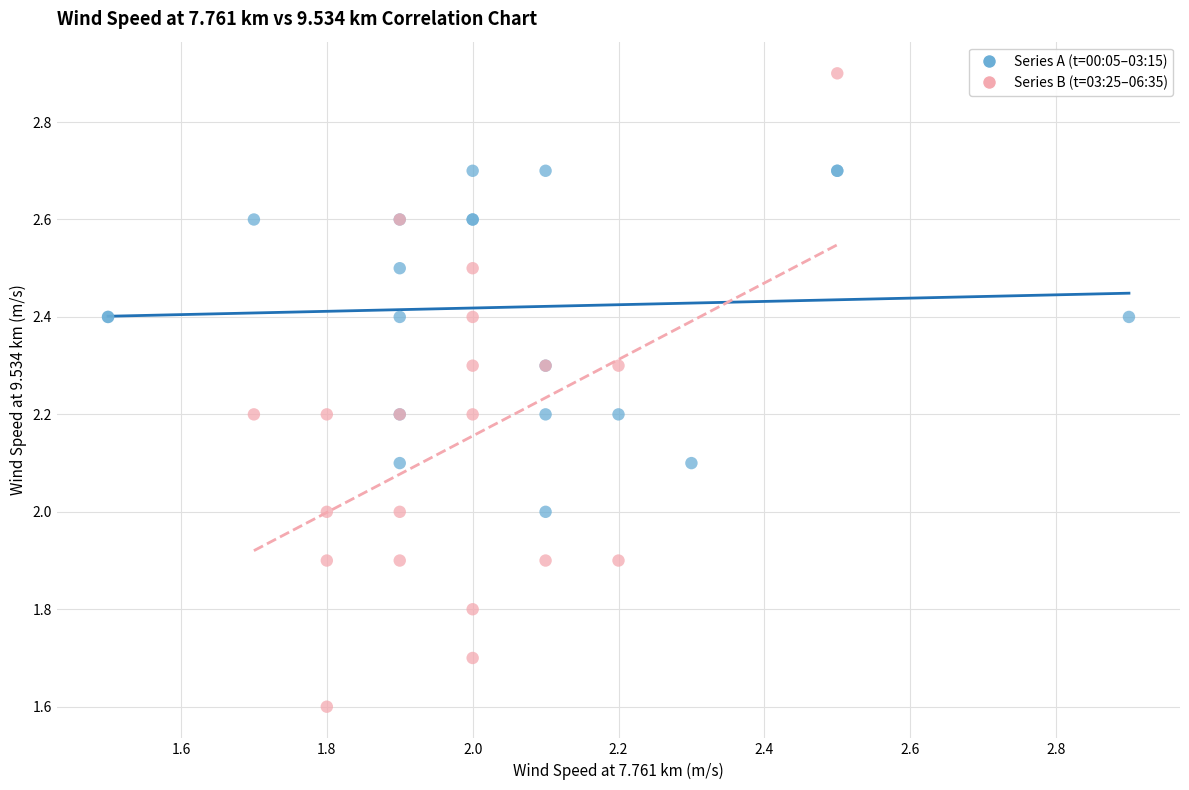

Which series contains the lowest Y value?

Series B (t=03:25–06:35)